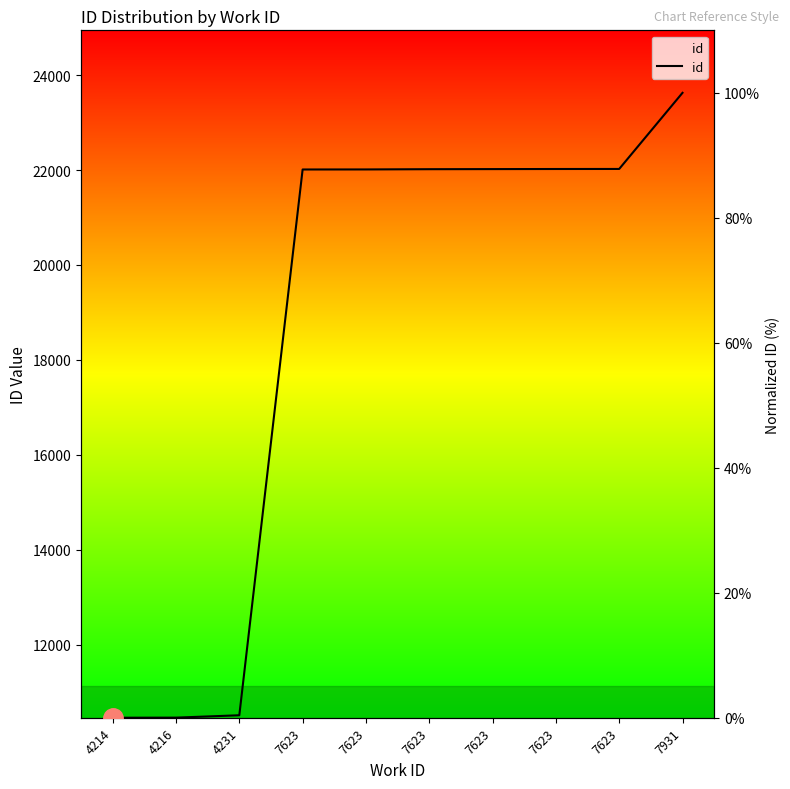

Rank the categories by value from highest to lowest.

7931, 7623, 7623, 7623, 7623, 7623, 7623, 4231, 4216, 4214